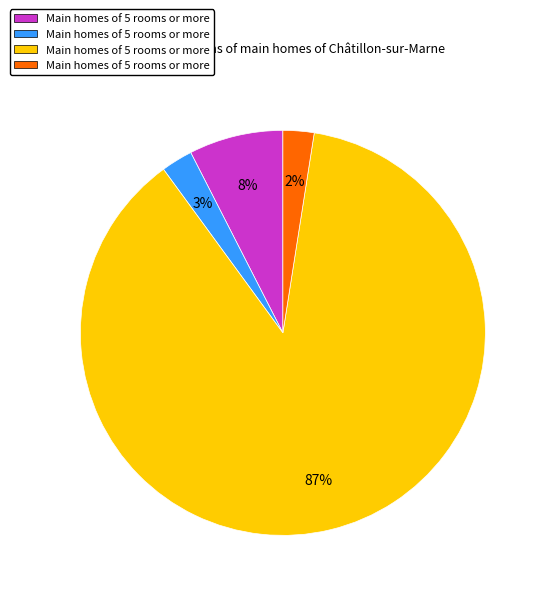

Does any single category account for the majority?

Yes